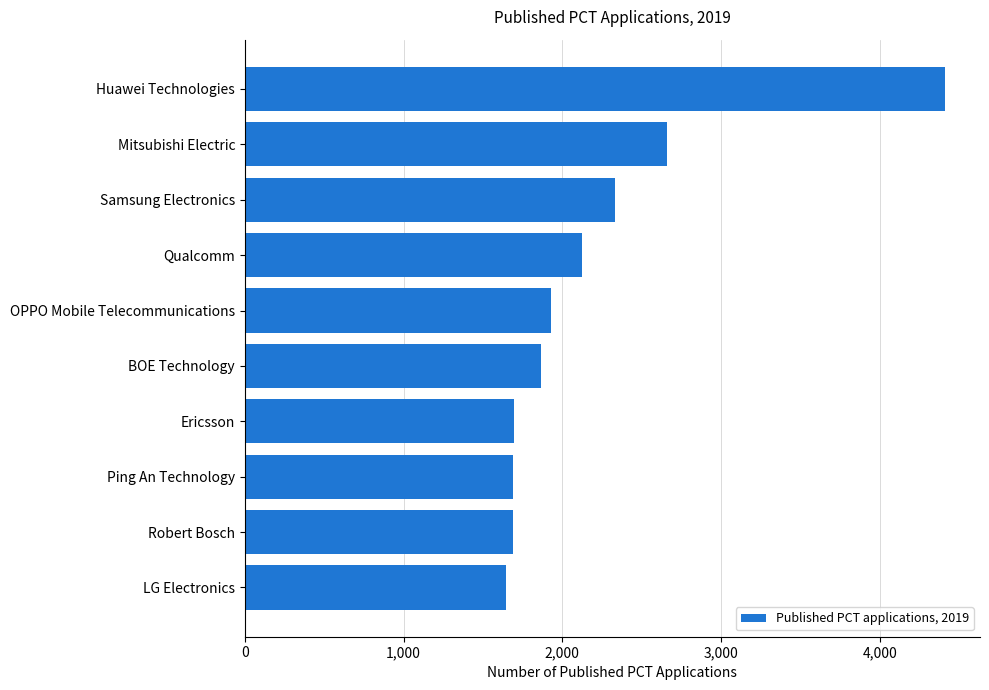

What value does the data have at Ericsson?

1698